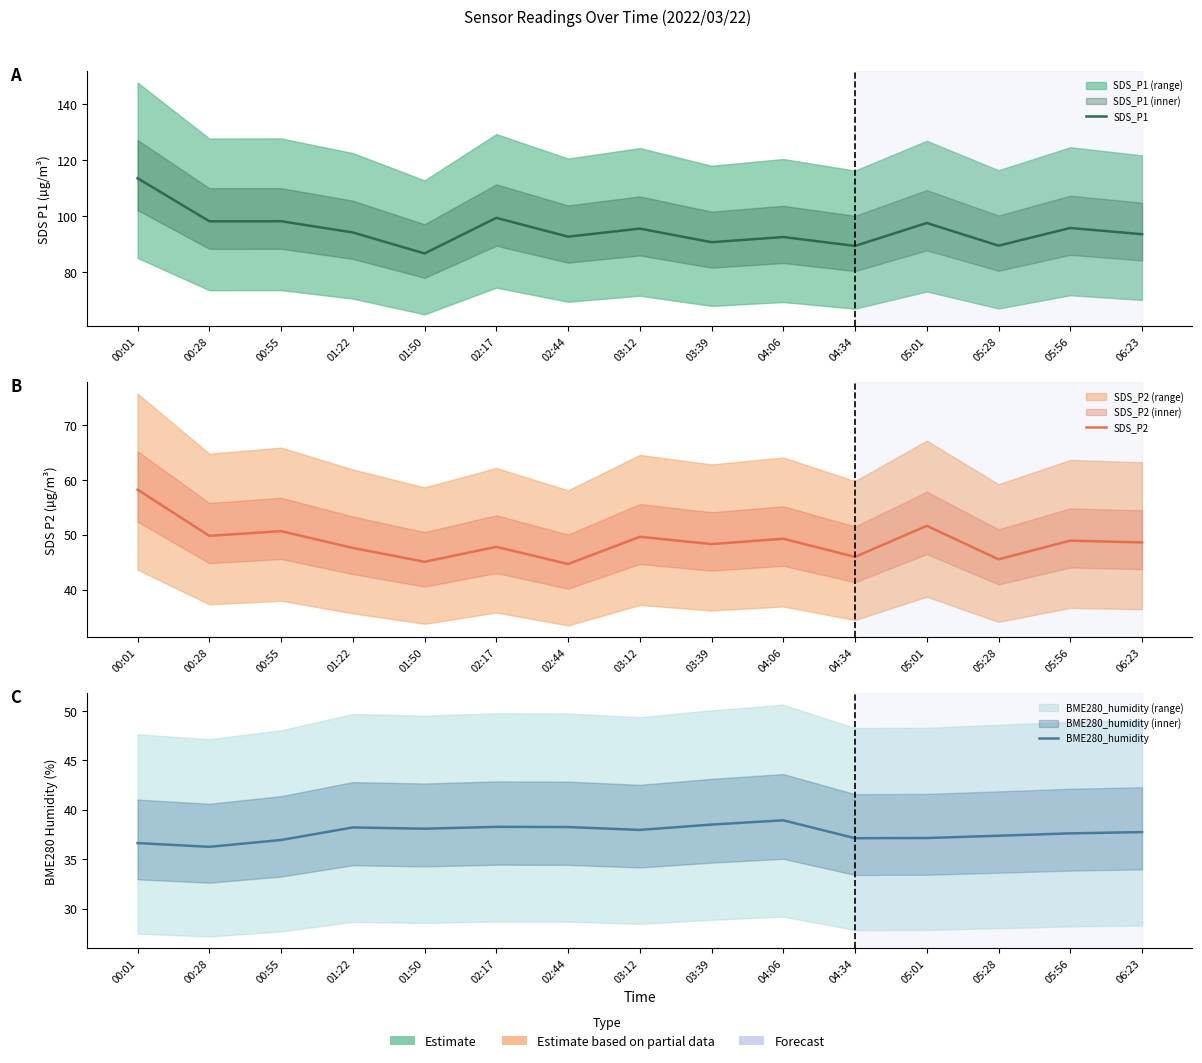

What is the label of the 13th point from the right?

00:55